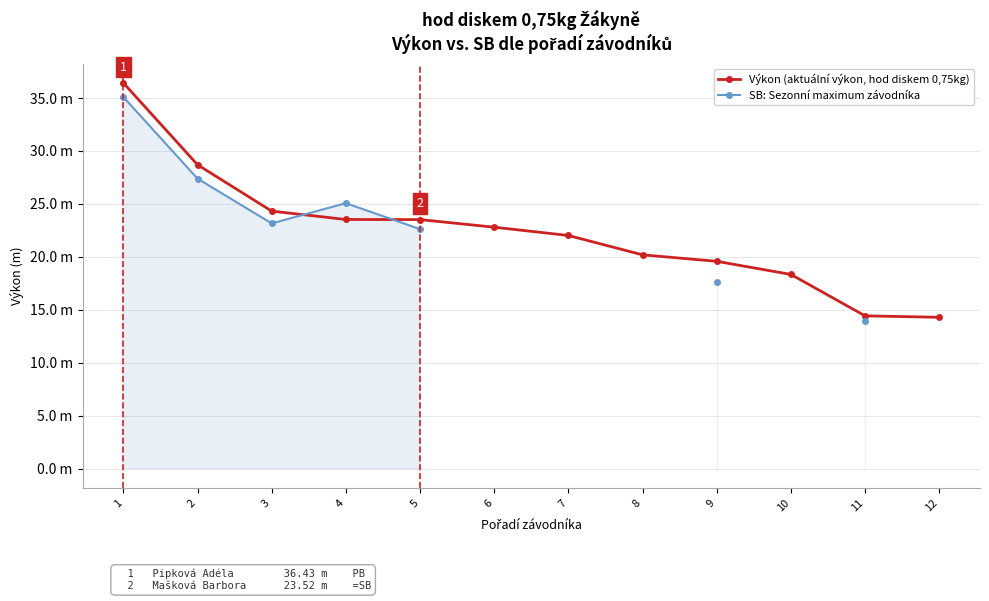

What is the highest value of the Výkon (aktuální výkon, hod diskem 0,75kg) series?

36.4